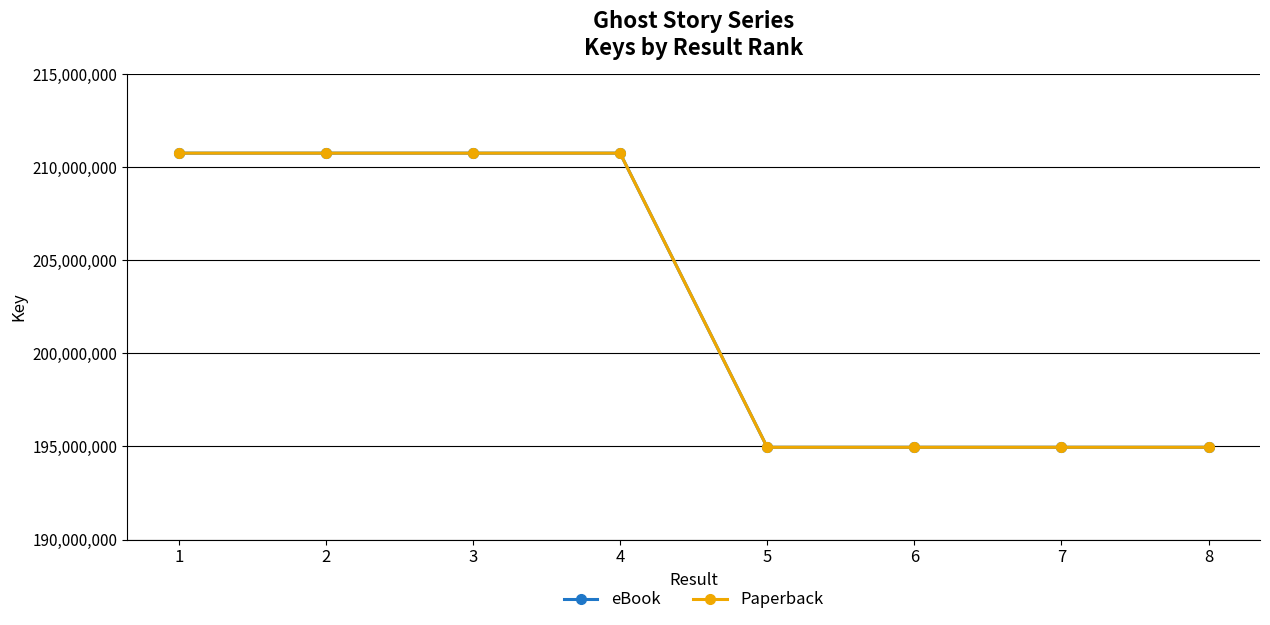

Does the chart have visible grid lines?

Yes